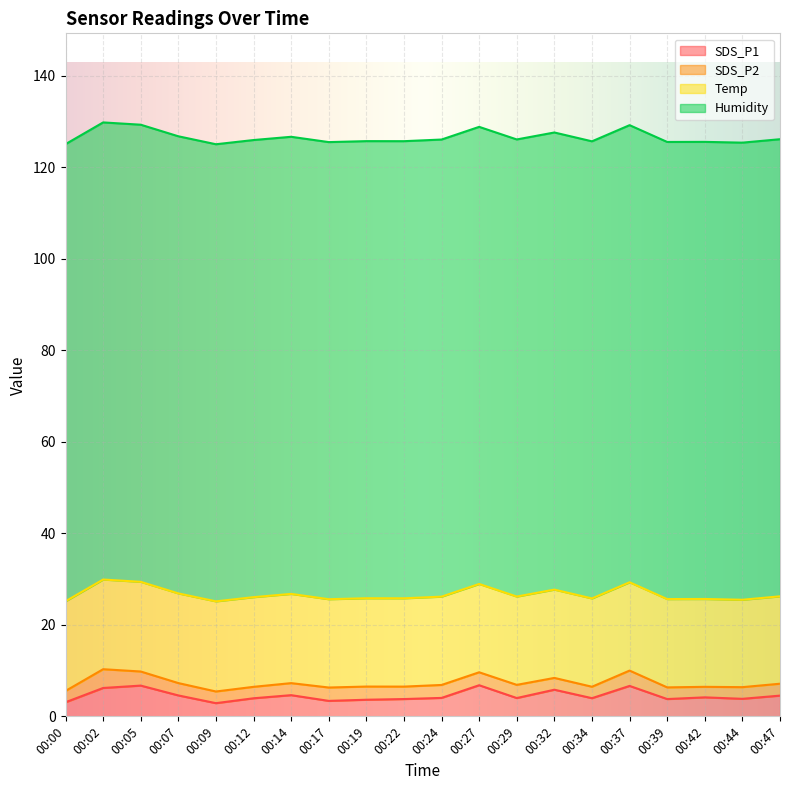

What is the value of the SDS_P1 point at the 9th from the left?

3.6